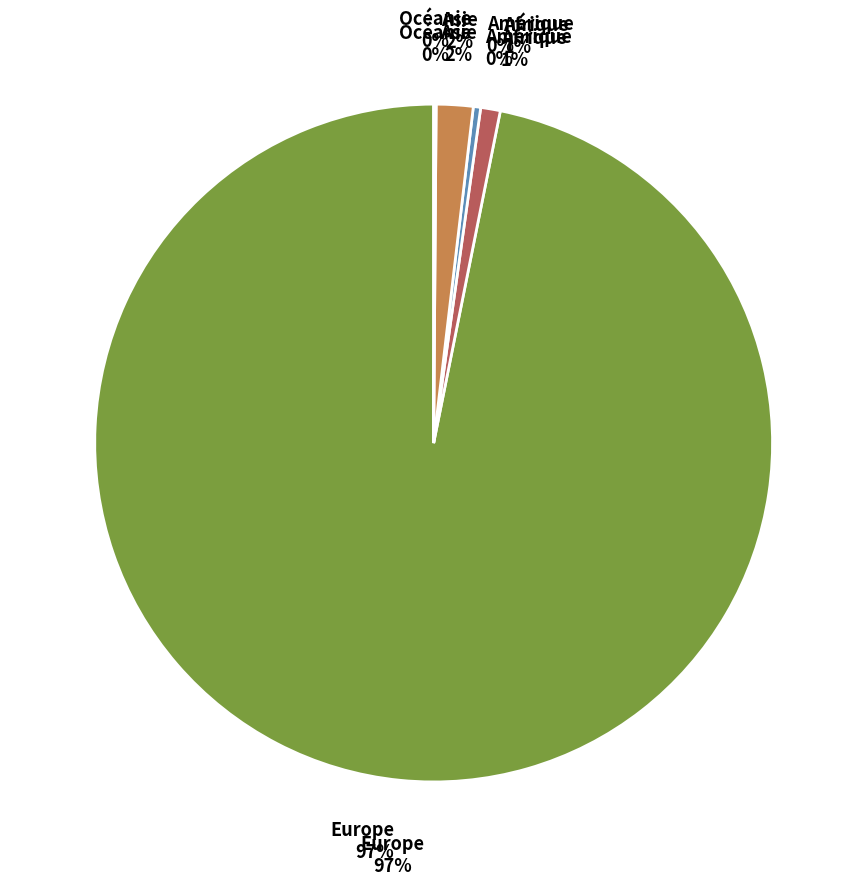

Rank the categories by value from lowest to highest.

Océanie, Amérique, Afrique, Asie, Europe